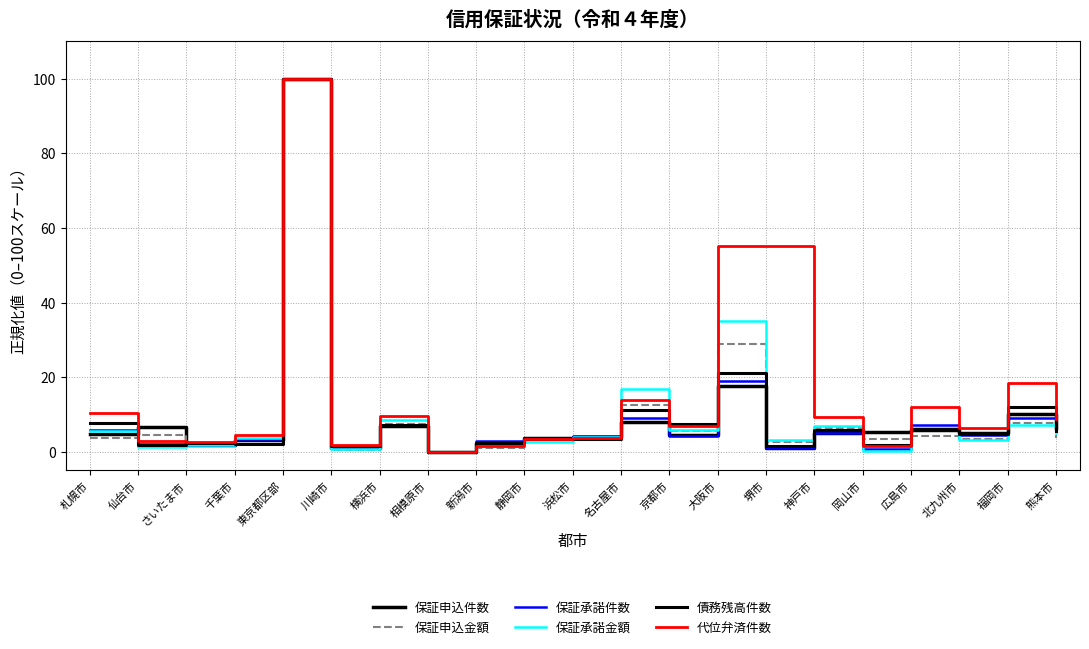

At which label does 代位弁済件数 reach its peak?

東京都区部